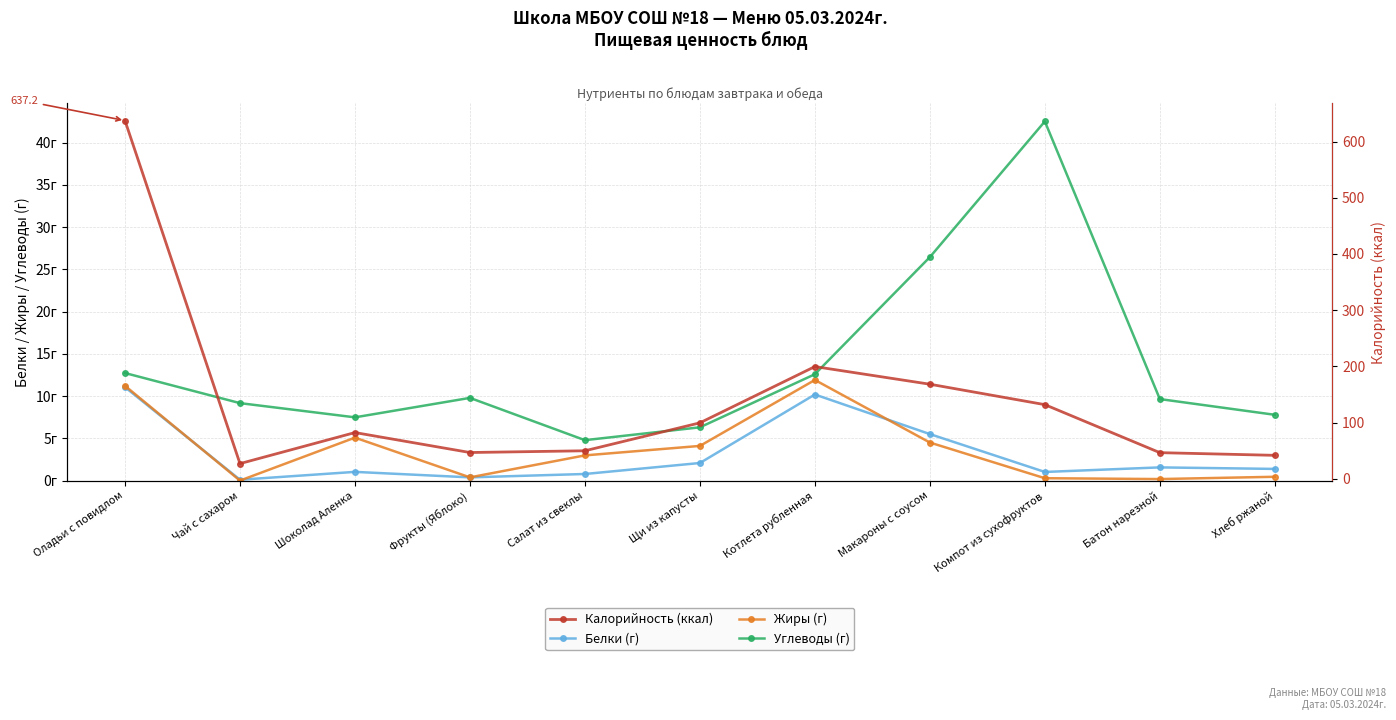

Between Макароны с соусом and Компот из сухофруктов, which series saw the biggest shift?

Калорийность (ккал)